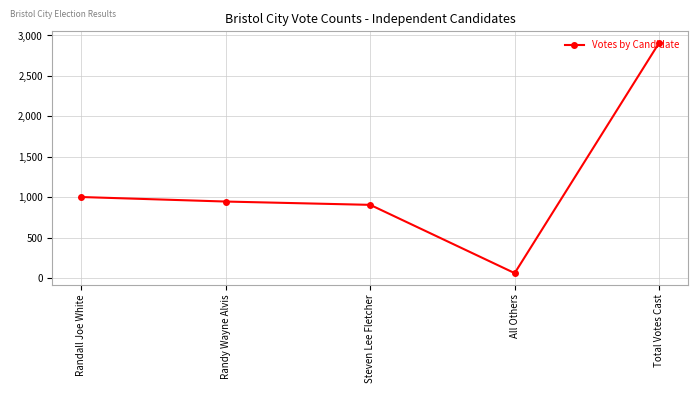

What is the smallest value displayed?

59